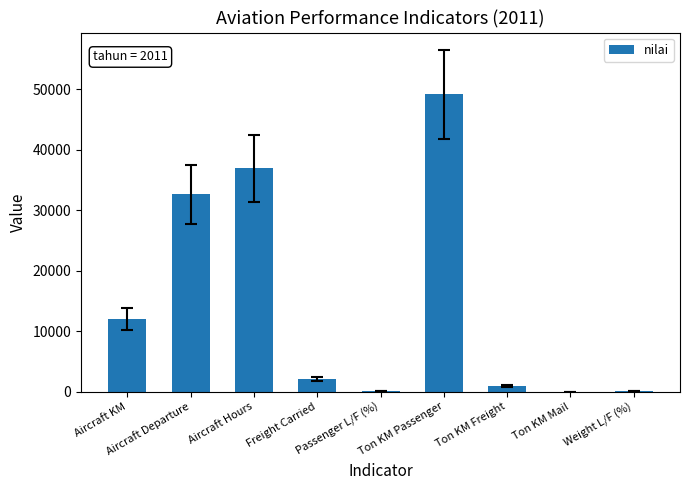

What is the sum of all values?

133957